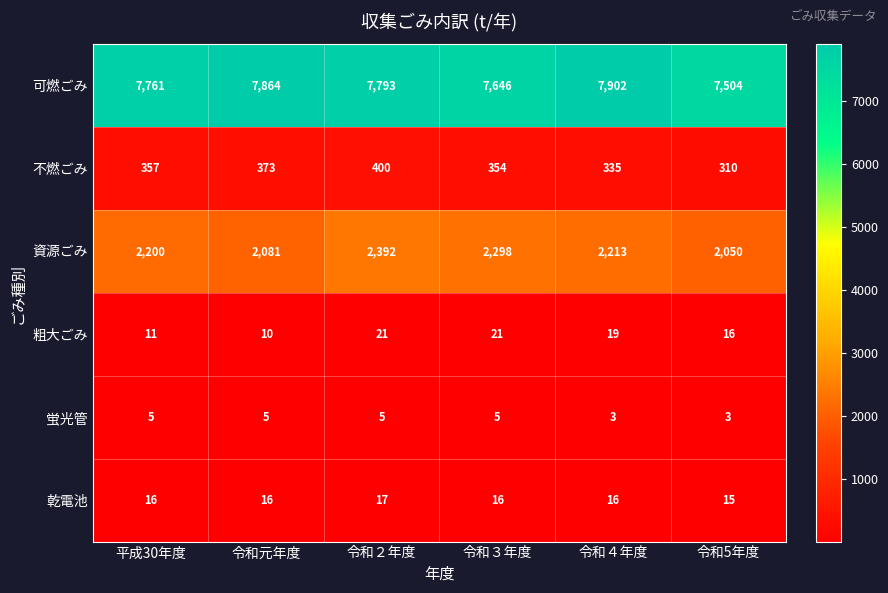

What value does the 不燃ごみ series have at 令和４年度?

335